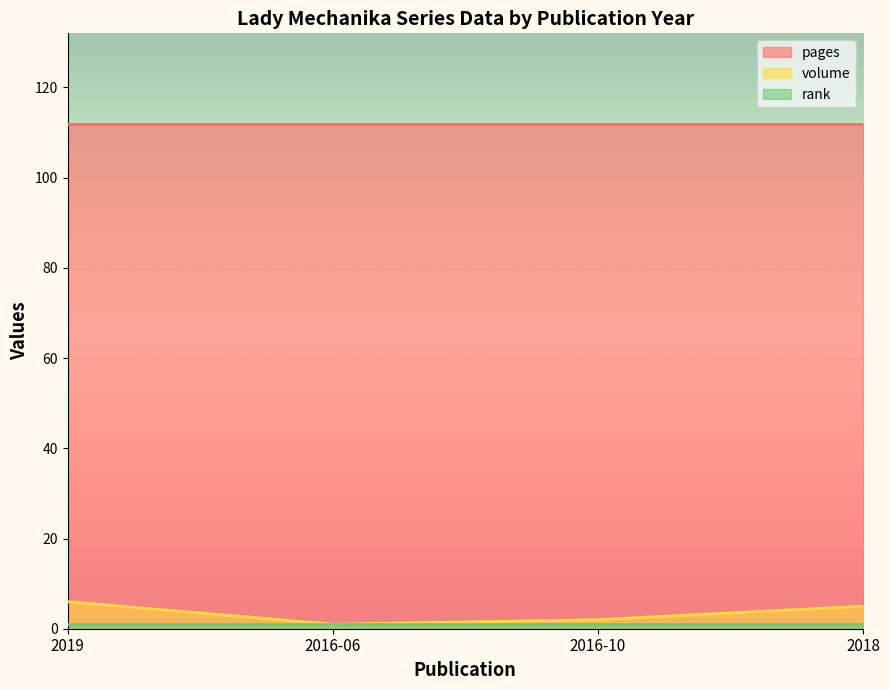

True or false: pages has more than 0 points higher than both neighbors.

False